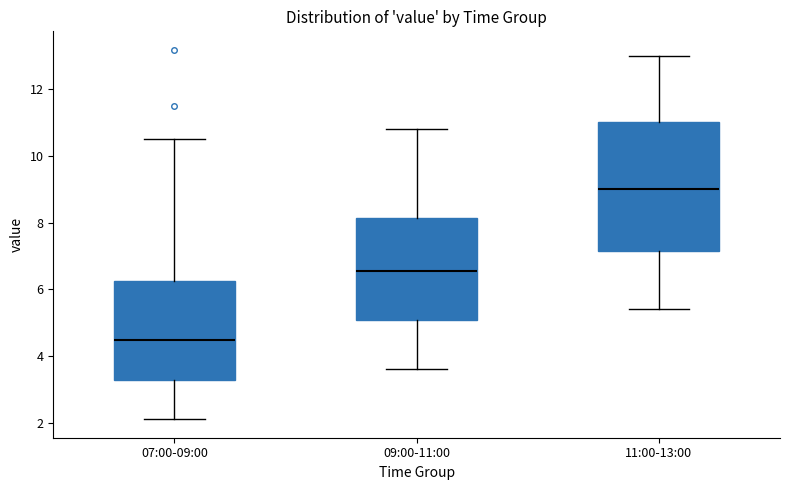

Reading left to right, transcribe this box plot: for each box, give where its median line is, the range the box spans, and where its two whiskers end, as read against the y-axis. The values are not printed on the chart, so give them approximately, as read against the axis.

07:00-09:00: median 4.4, box 3.2 to 6.2, whiskers 2.2 to 10.6
09:00-11:00: median 6.6, box 5.0 to 8.2, whiskers 3.6 to 10.8
11:00-13:00: median 9.0, box 7.2 to 11.0, whiskers 5.4 to 13.0